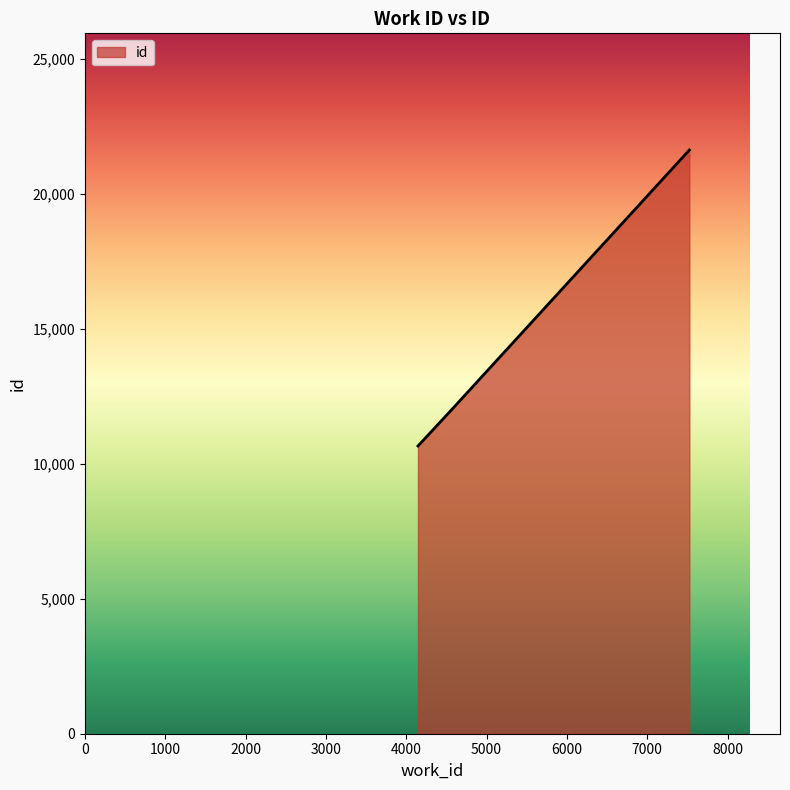

How many categories are shown in the chart?

3